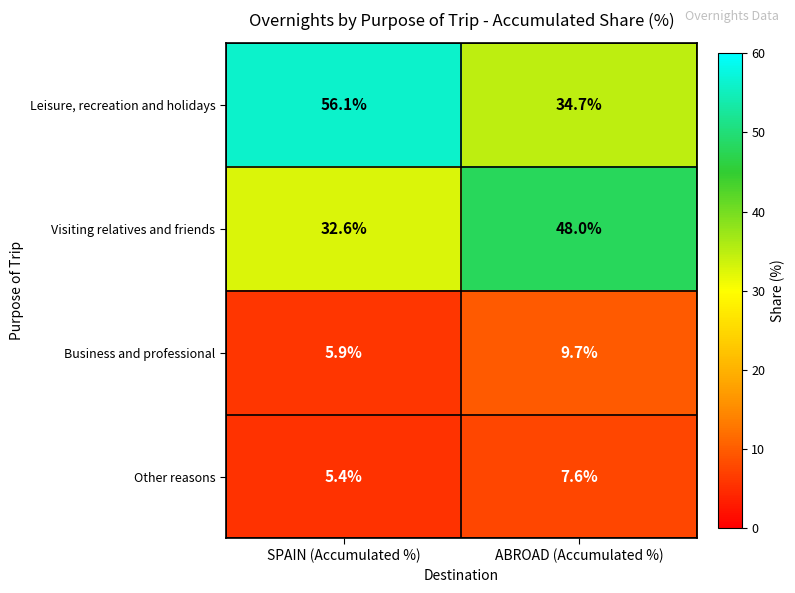

Which category has the highest value across all series?

SPAIN (Accumulated %)